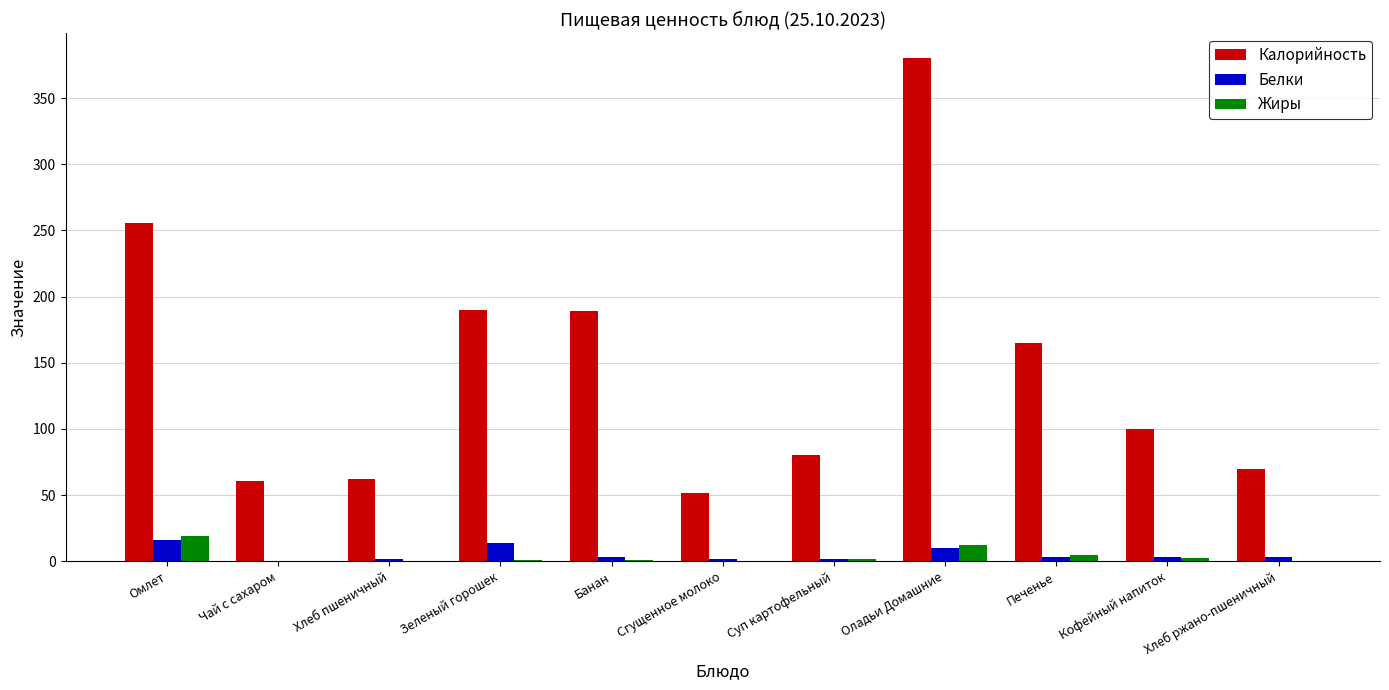

What is the average value of the Жиры series?

3.8